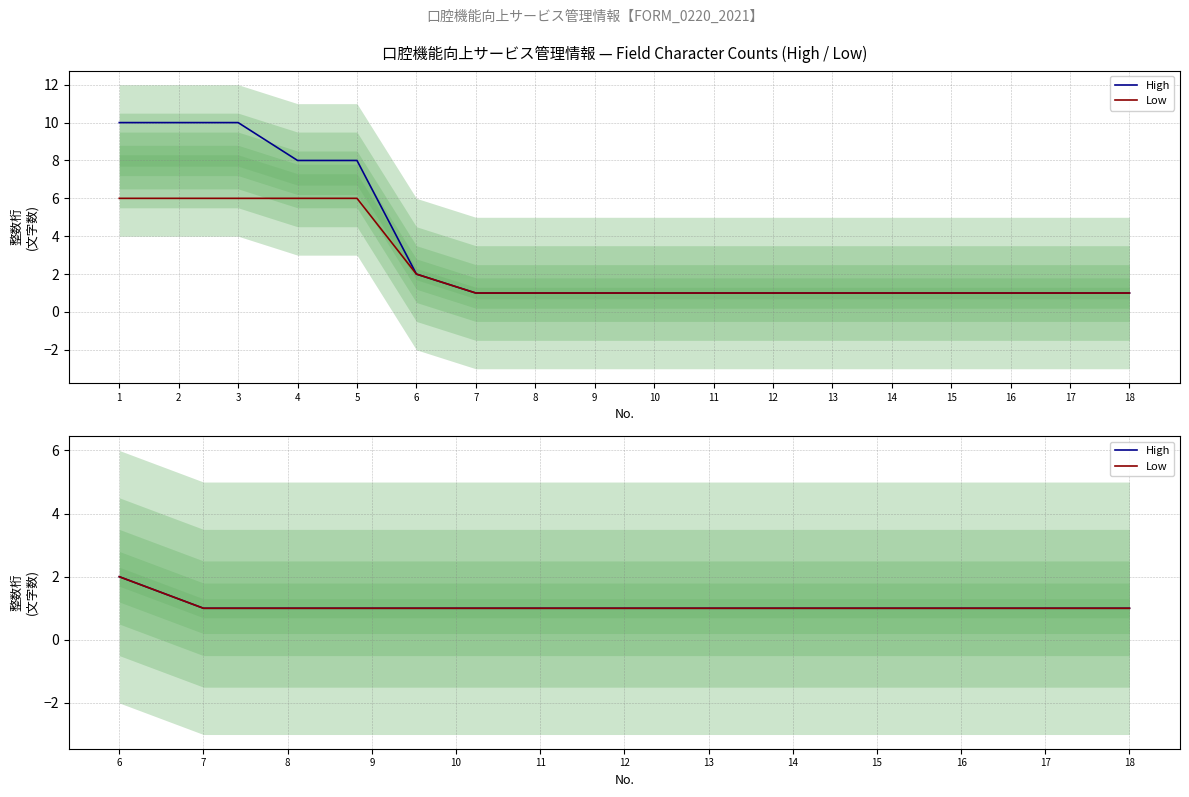

True or false: High and Low cross at least once.

False